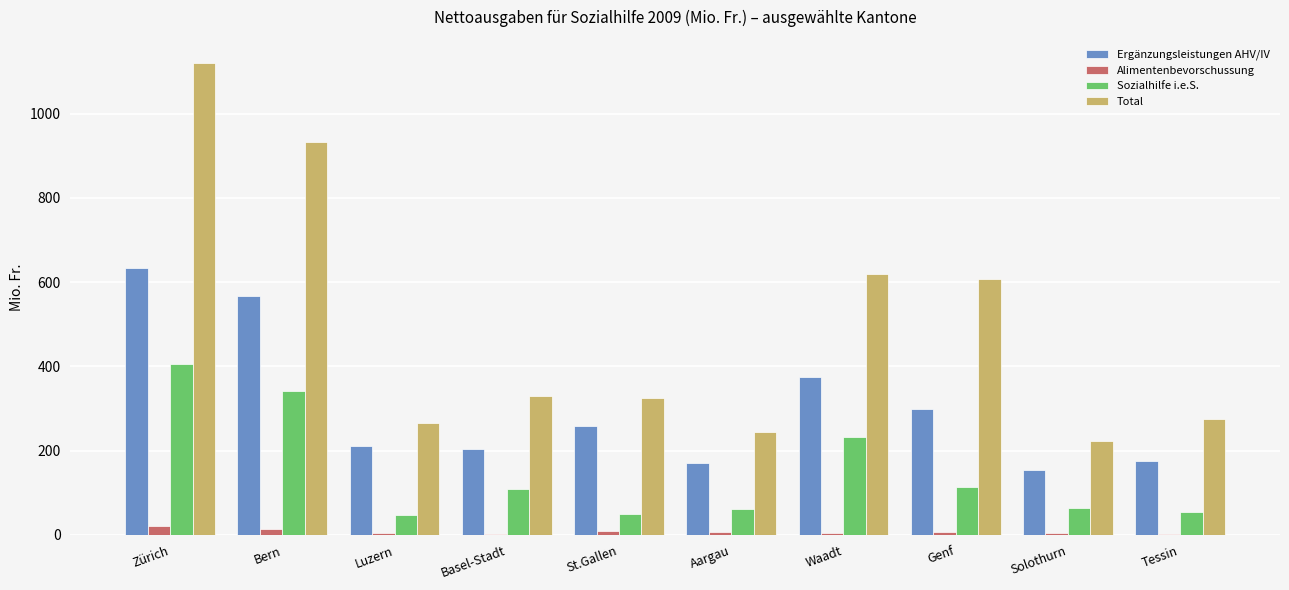

Which category has the highest value across all series?

Zürich